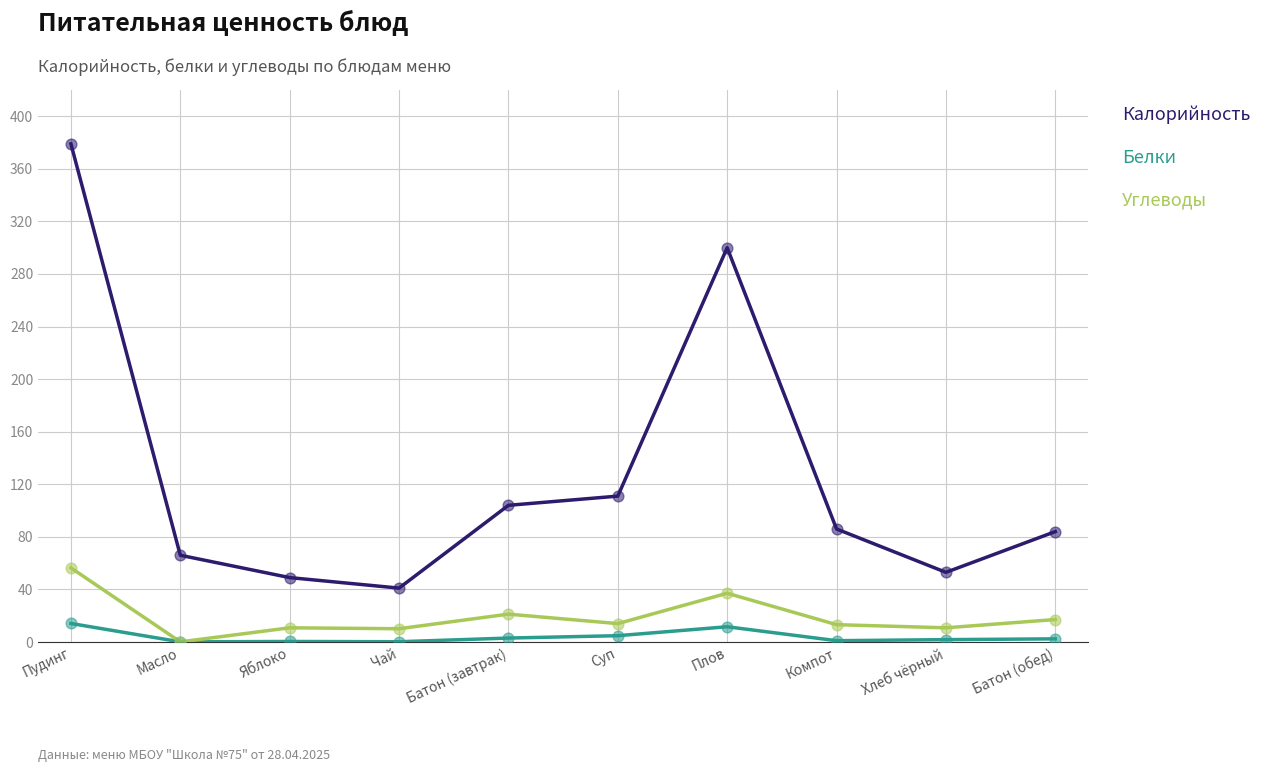

What is the total value across all series at Пудинг?

449.5